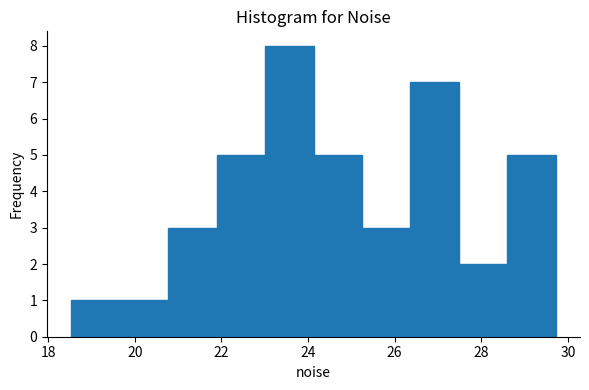

How tall is the bar that spans 21.8 to 23.0 on the x-axis? Neither the bar edges nor the heights are printed on the chart, so give them approximately, as read against the axes.

5